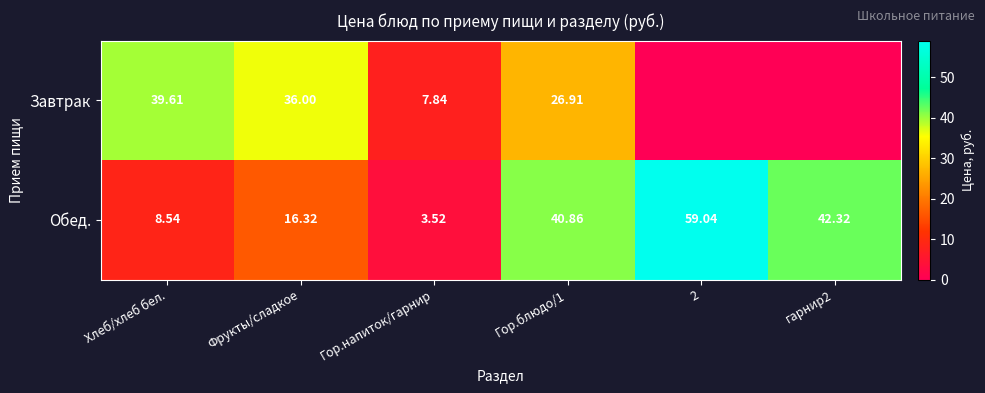

How many distinct data groups are displayed?

2